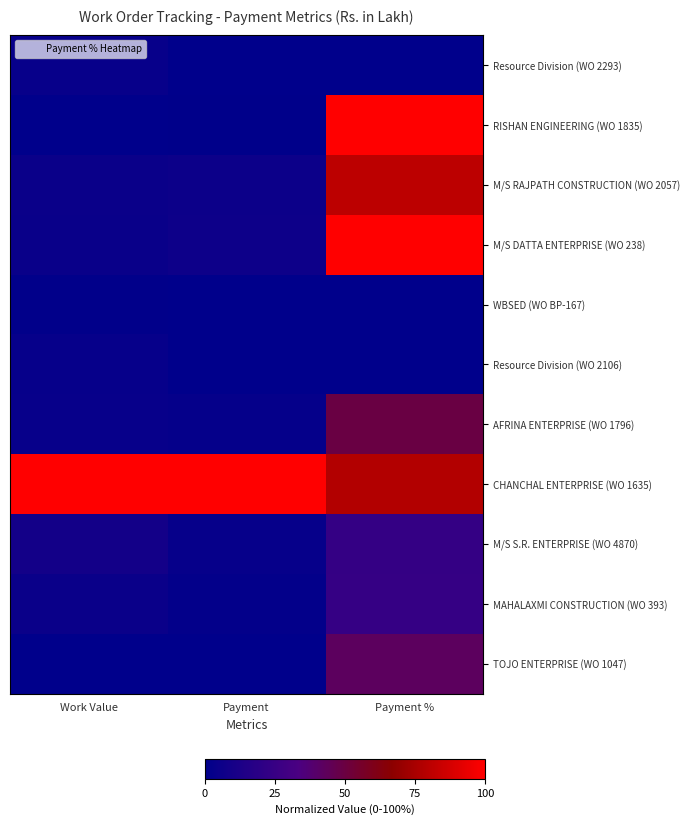

Which series has the largest total across all categories?

CHANCHAL ENTERPRISE (WO 1635)